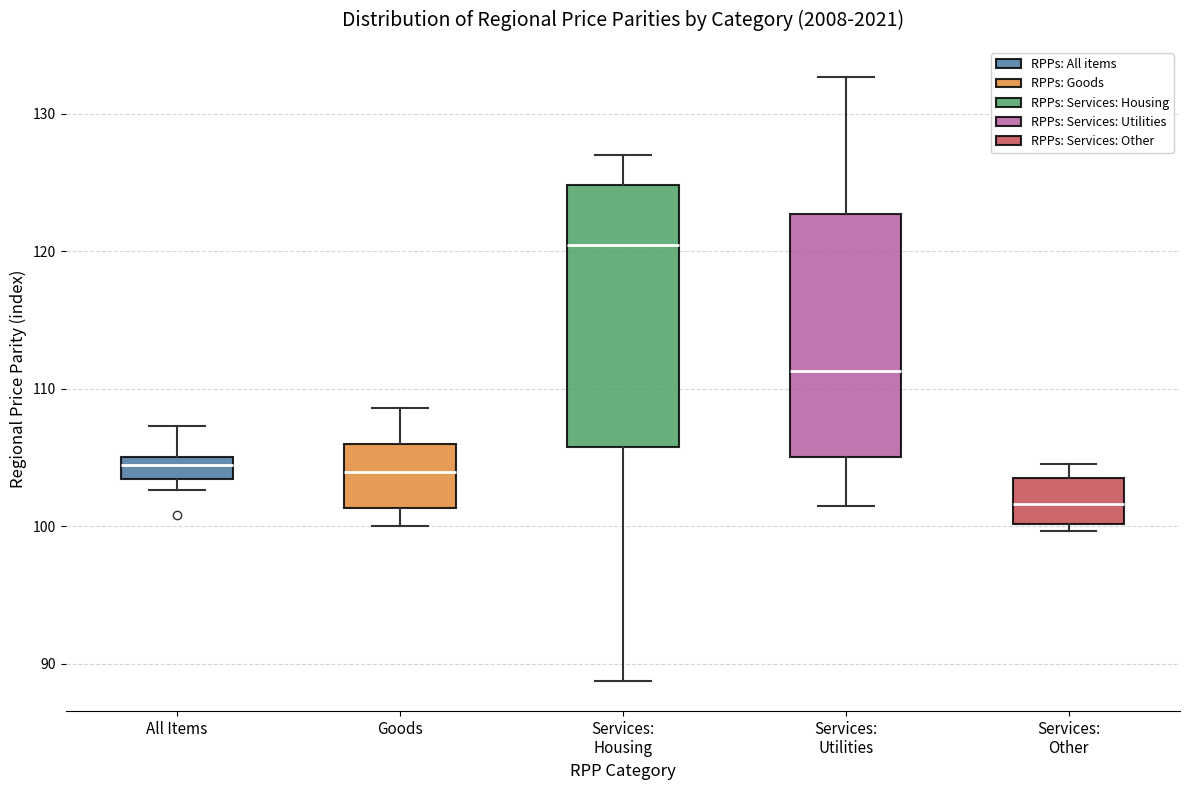

Reading left to right, read every box against the y-axis: the position of its median line, the range the box covers, and the ends of its whiskers. The values are not printed on the chart, so give them approximately, as read against the axis.

All Items: median 104, box 103 to 105, whiskers 103 (below the box's lower edge) to 107
Goods: median 104, box 101 to 106, whiskers 100 to 109
Services: Housing: median 120, box 106 to 125, whiskers 89 to 127
Services: Utilities: median 111, box 105 to 123, whiskers 101 to 133
Services: Other: median 102, box 100 to 103, whiskers 100 (just below the box's lower edge) to 104